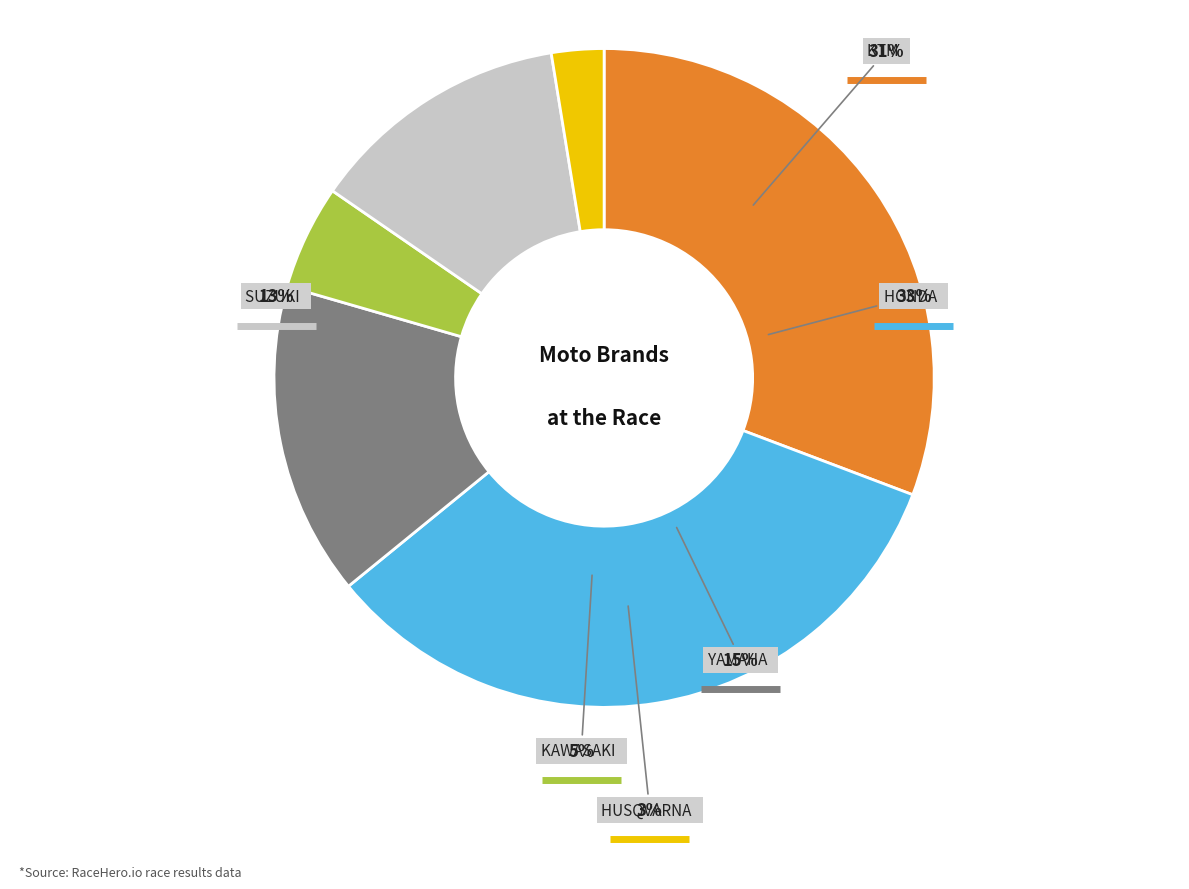

Approximately how many times larger is the value at KAWASAKI compared to YAMAHA?

0.3